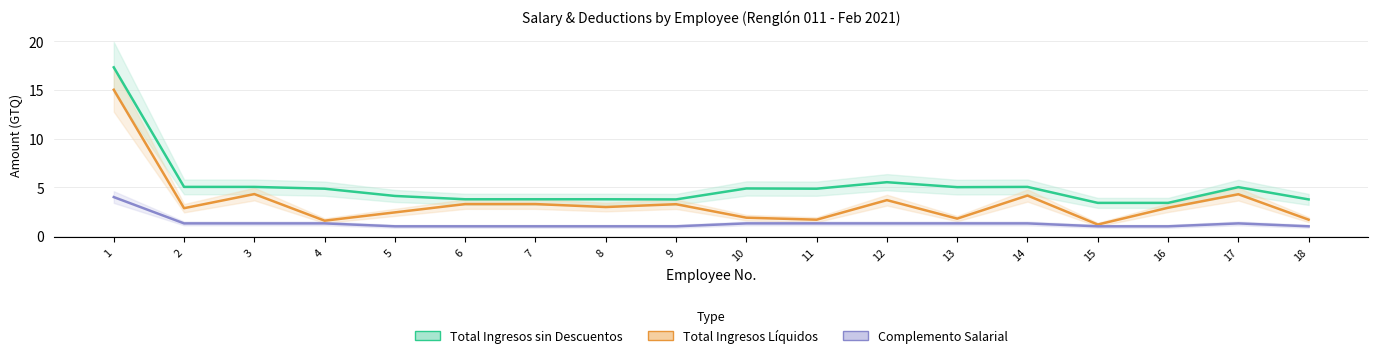

The value of SALARIO DEVENGADO at 7 is 3.8. True or false?

True